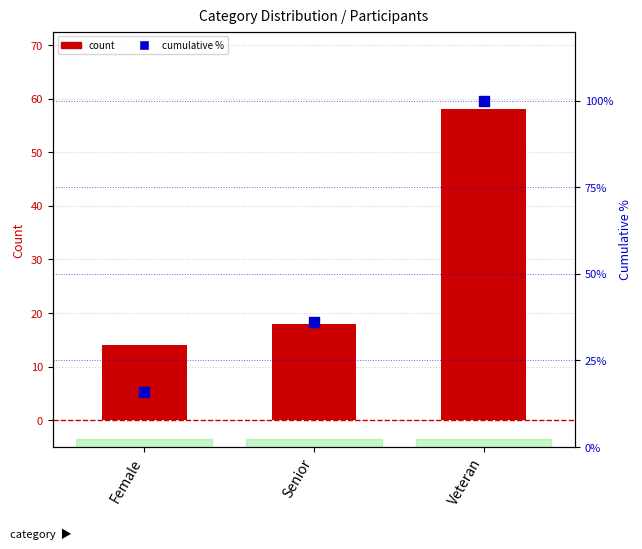

At how many categories does at least one series exceed 84?

1